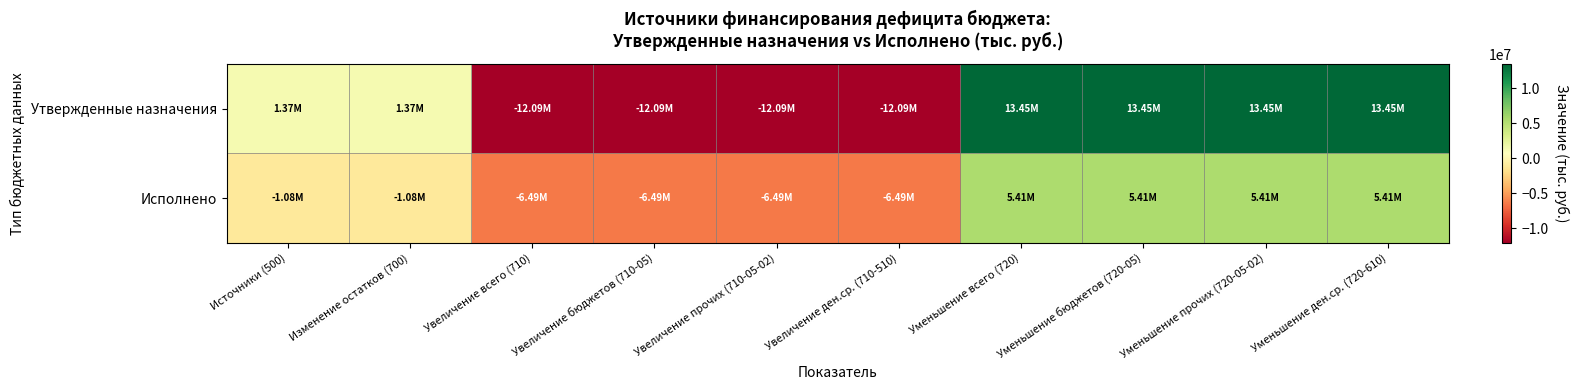

Between Уменьшение бюджетов (720-05) and Уменьшение ден.ср. (720-610), which series saw the biggest shift?

Утвержденные назначения